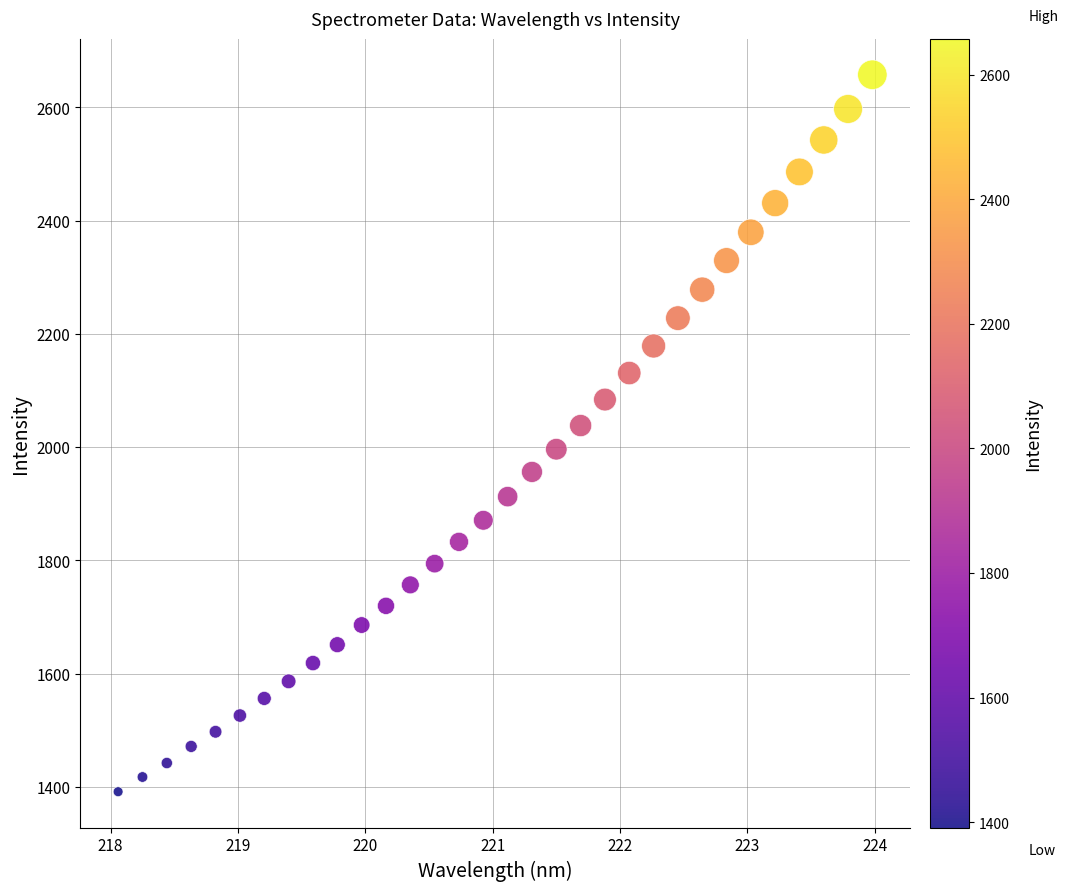

What is the range of Y values (max minus min)?

1266.3